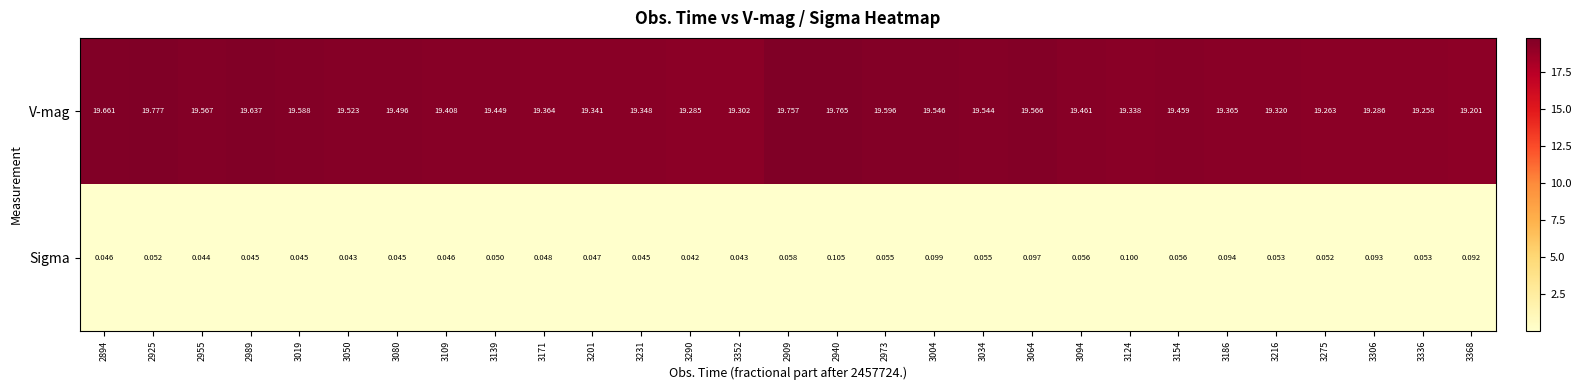

Count the number of categories in the chart.

29